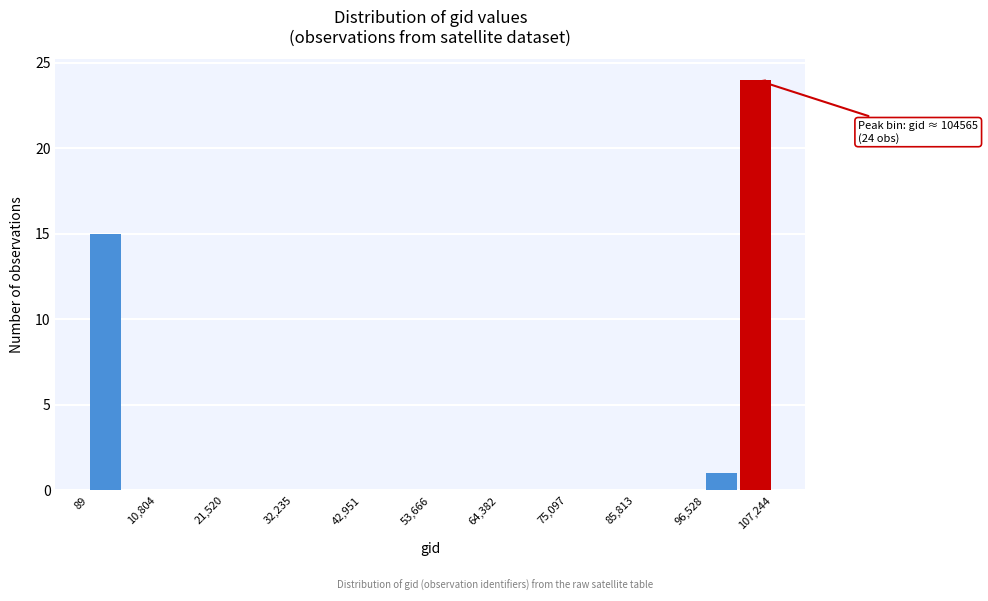

Read against the x-axis, roughly where is the centre of the tallest bar?

104000